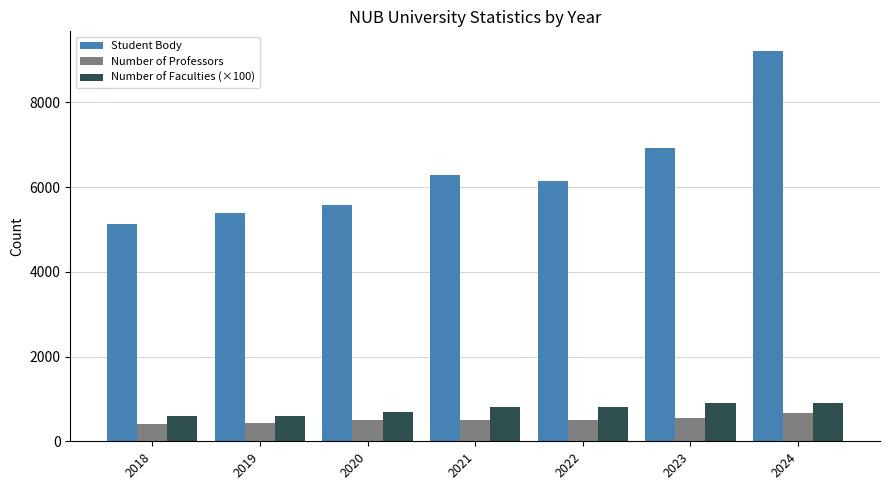

At how many categories does at least one series exceed 5002?

7